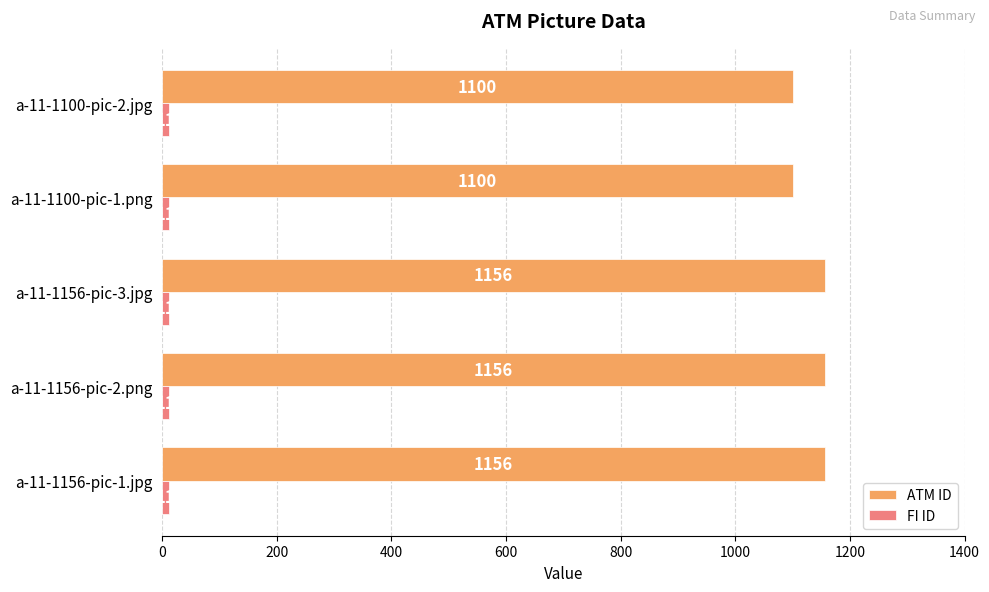

The ATM ID series shows 1739 at a-11-1156-pic-2.png. True or false?

False